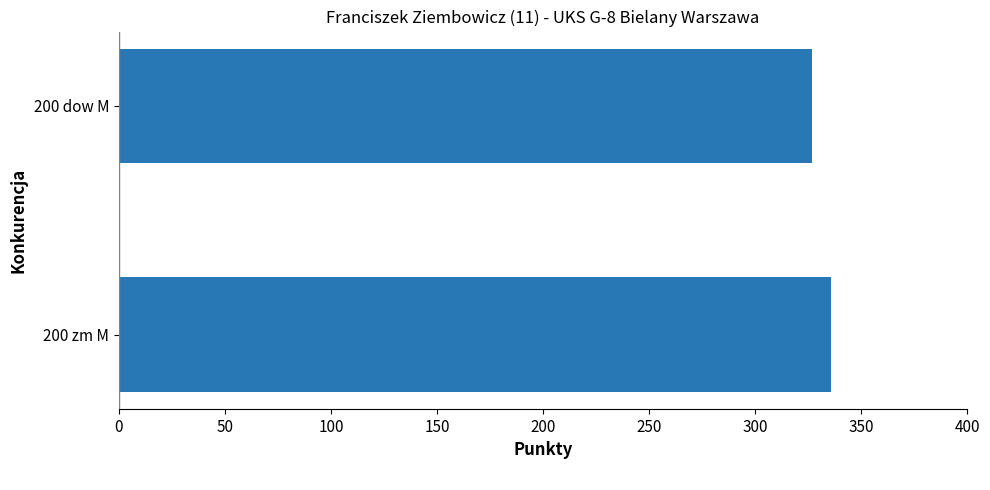

True or false: the data shows 207 at 200 zm M.

False